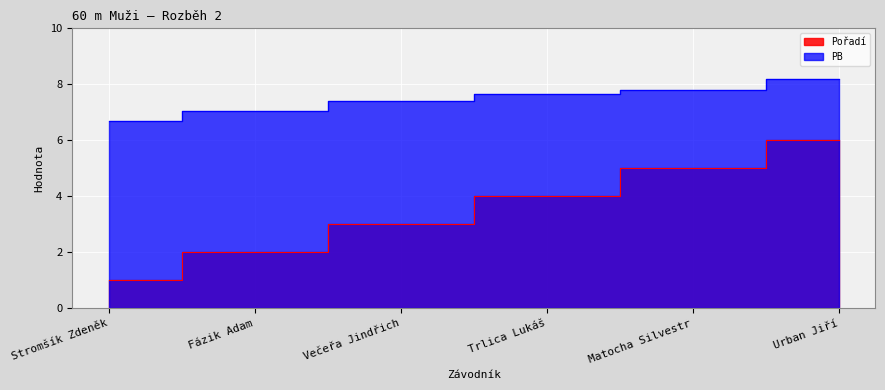

Reading left to right, what are all the values shown in this chart?

Pořadí: 1.0	2.0	3.0	4.0	5.0	6.0
PB: 6.7	7.0	7.4	7.7	7.8	8.2